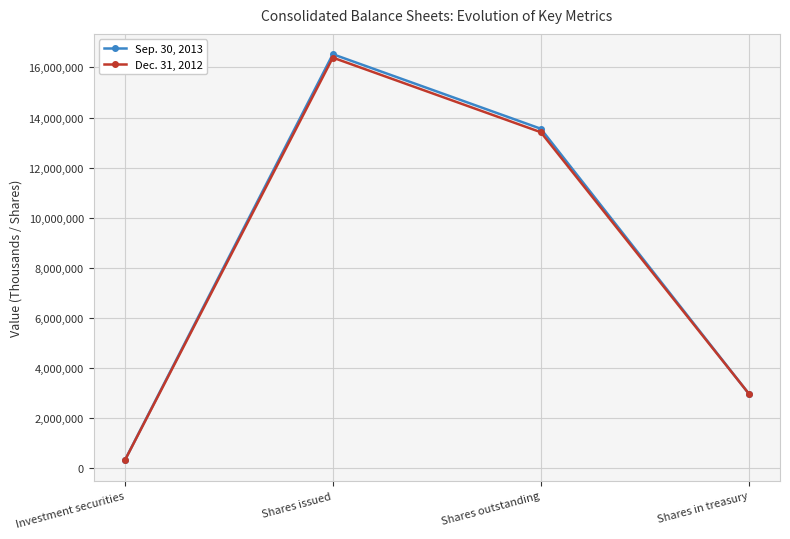

What is the label of the 4th point from the right?

Investment securities